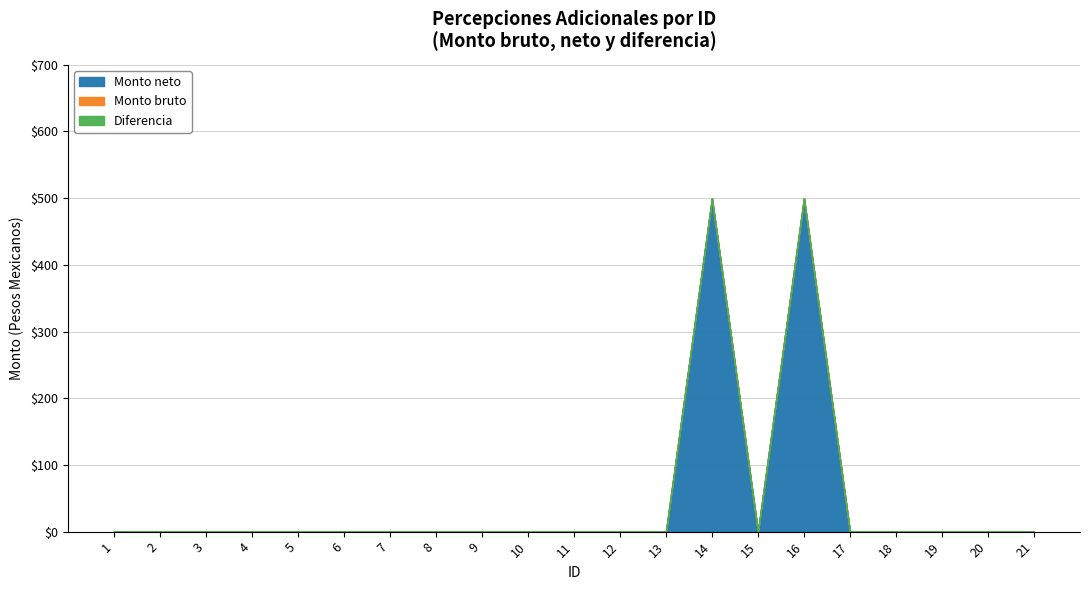

Which series has the widest spread of values?

Monto bruto